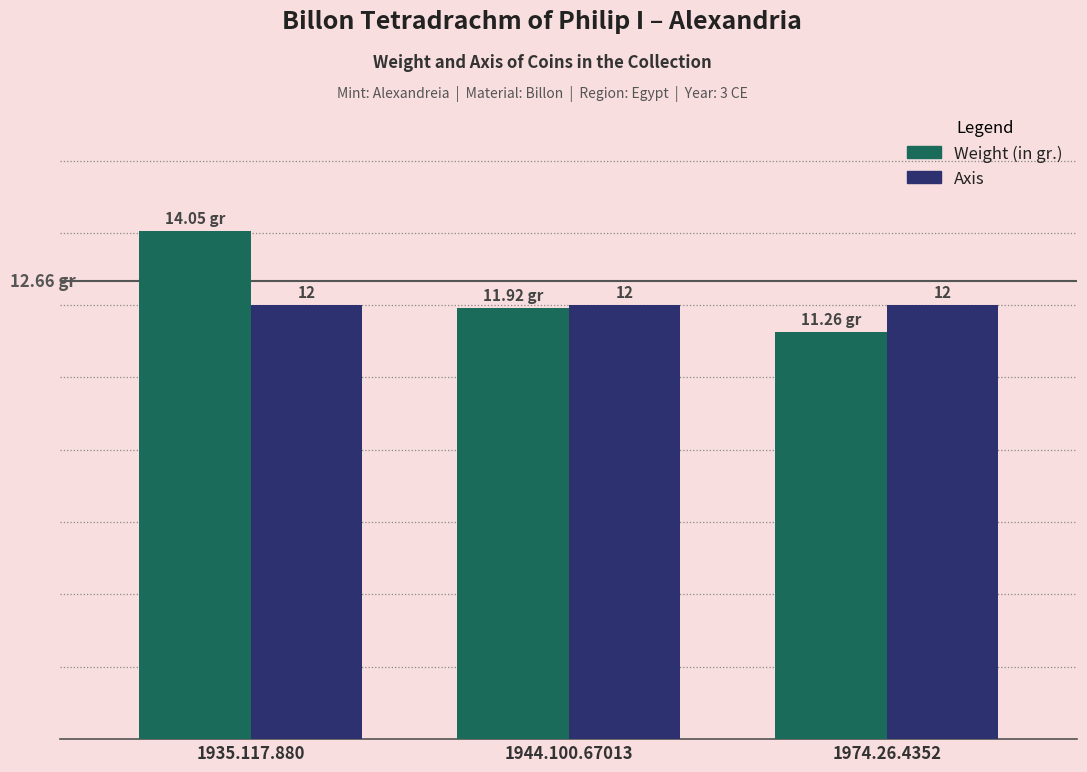

Which label corresponds to the smallest value in the chart?

1974.26.4352